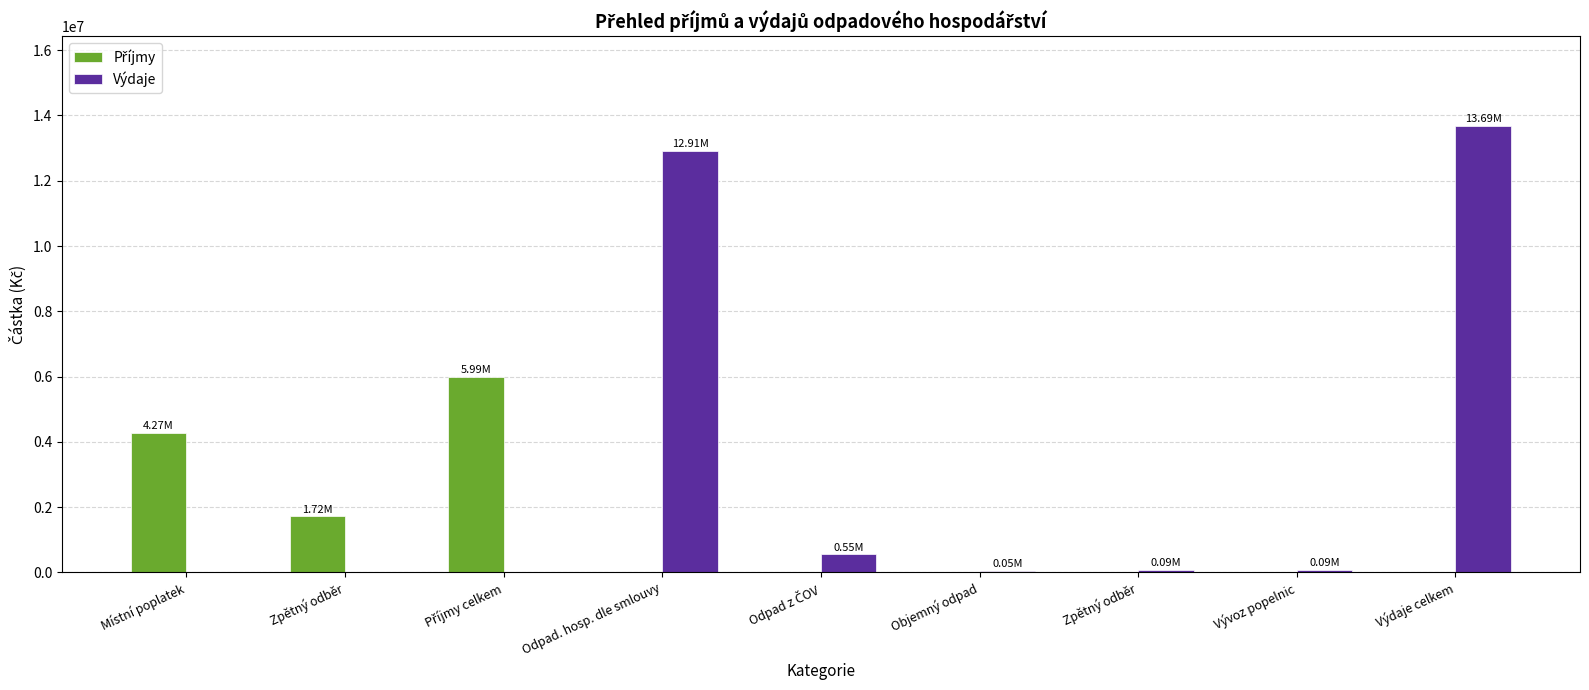

What is the label of the 1st bar from the right?

Výdaje celkem